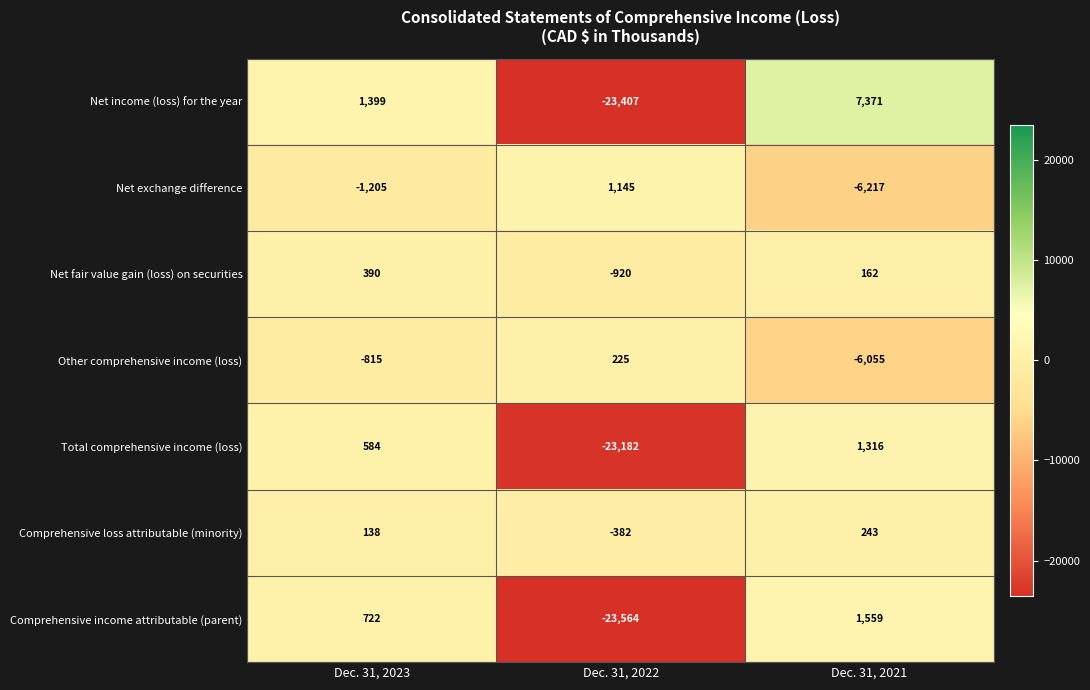

What is the maximum value shown in the chart?

7371